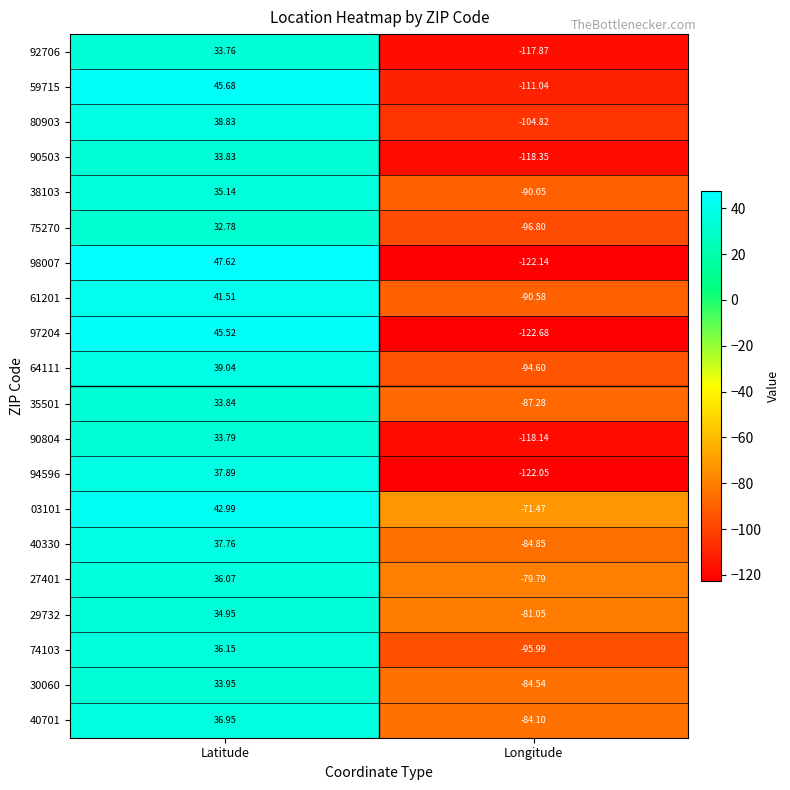

At which label does 29732 reach its minimum?

Longitude